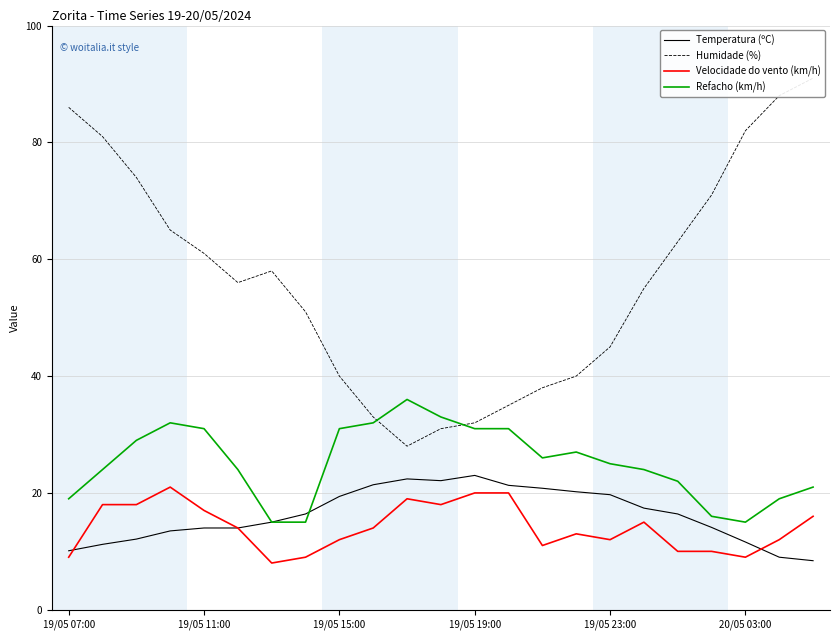

What are all the series names shown in the legend?

Temperatura (ºC), Humidade (%), Velocidade do vento (km/h), Refacho (km/h)